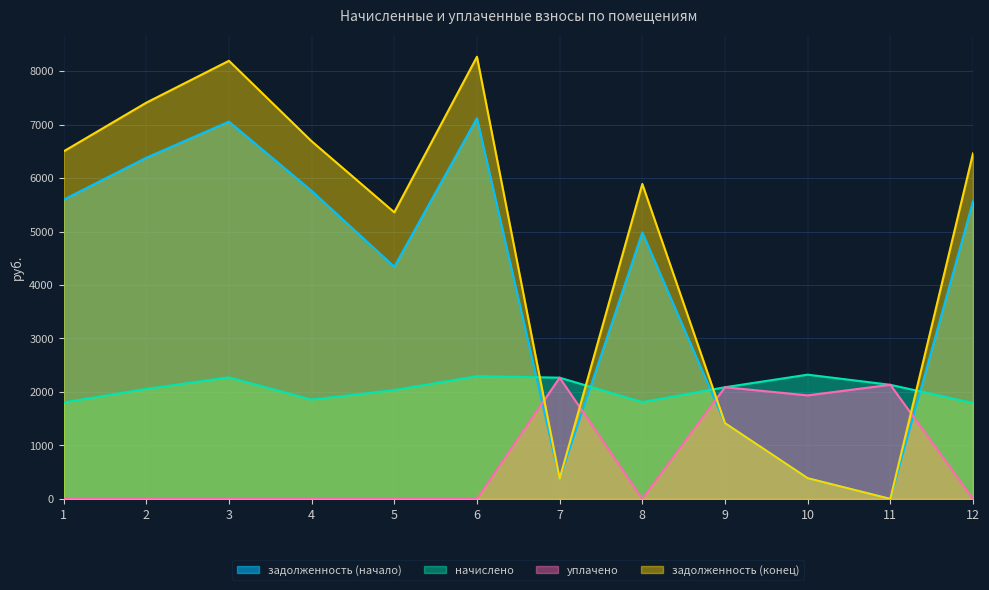

True or false: уплачено and начислено intersect in this chart.

False